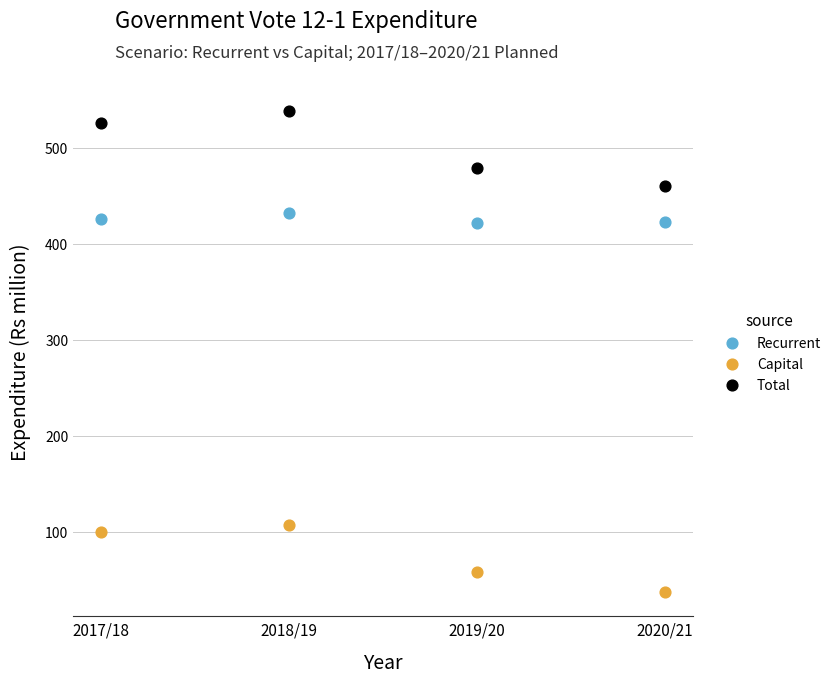

Which series has the widest spread of Y values?

Total